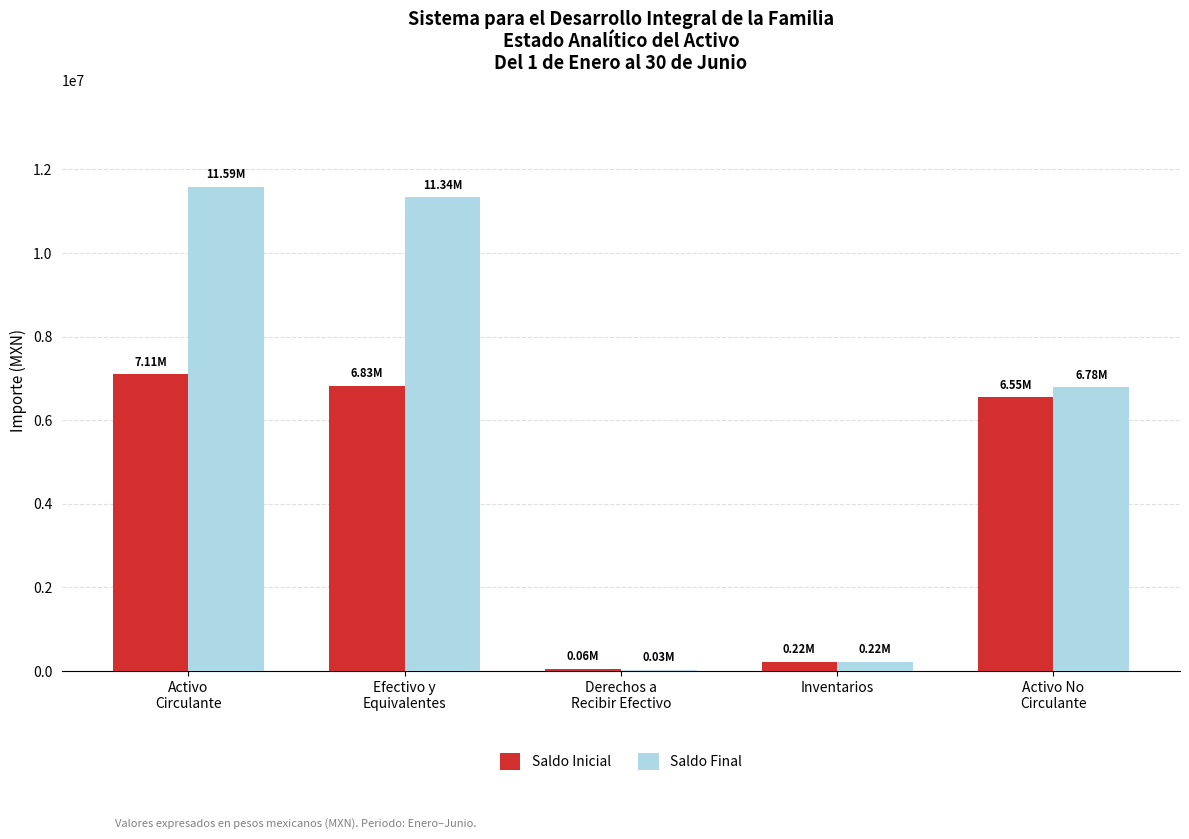

What is the sum of all Saldo Inicial values?

20764865.7